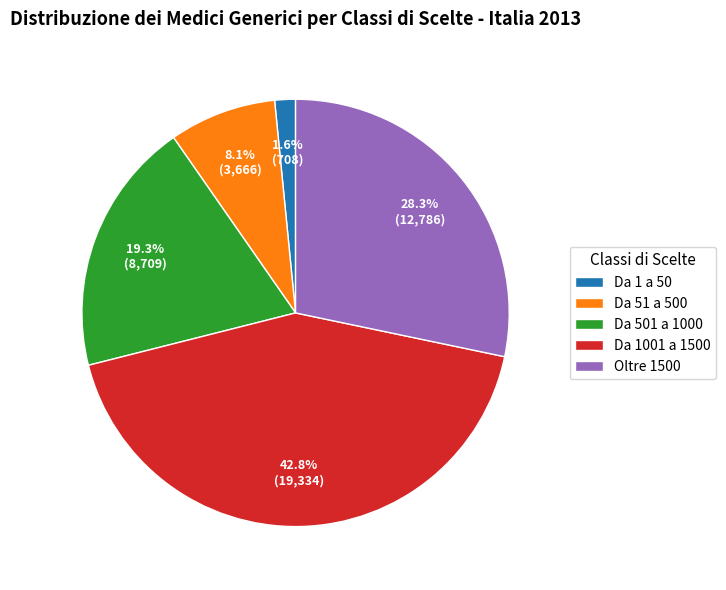

Which has a higher value, Da 501 a 1000 or Da 1001 a 1500?

Da 1001 a 1500